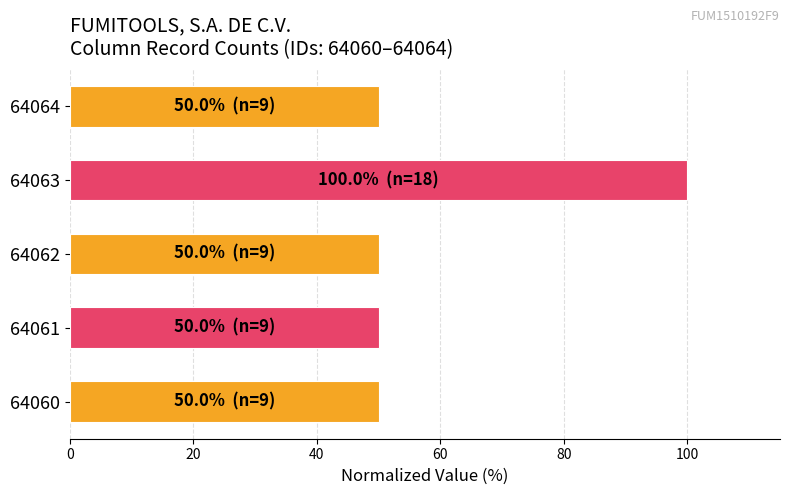

What is the ratio of the value at 64061 to the value at 64060?

1.0